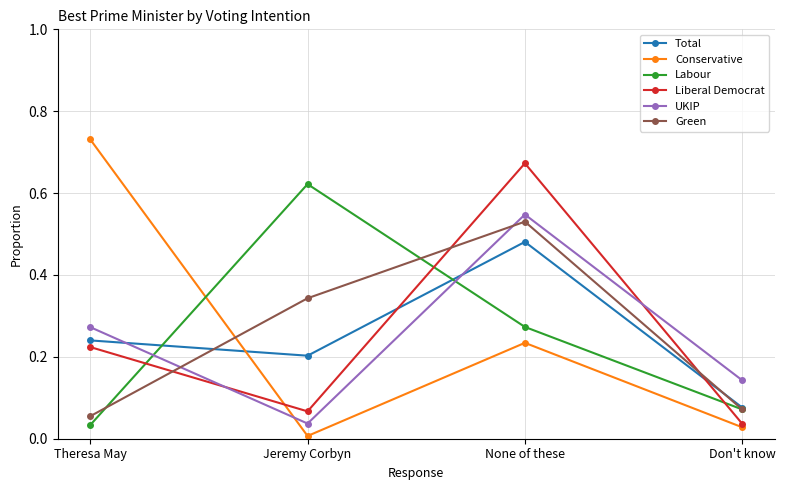

True or false: UKIP has a value of 0.1 at None of these.

False